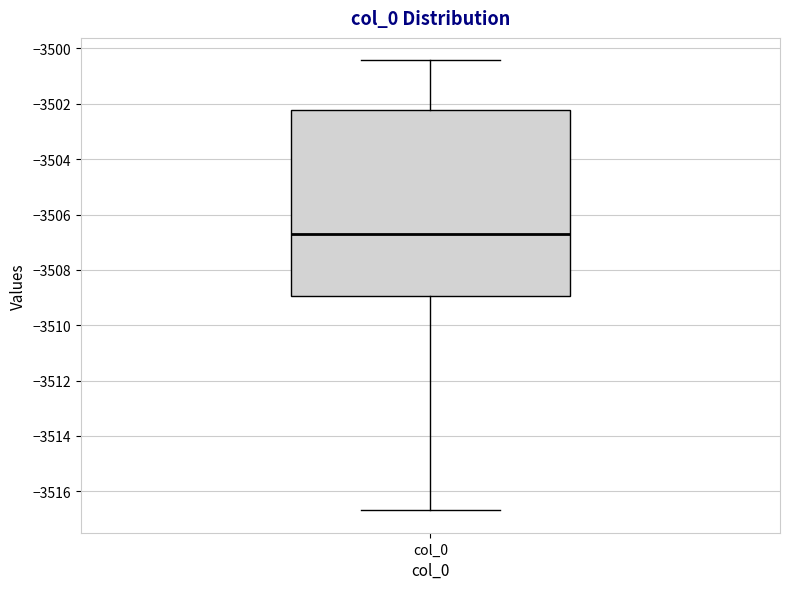

Transcribe this box plot: give where the median line is, the range the box spans, and where the two whiskers end, as read against the y-axis. The values are not printed on the chart, so give them approximately, as read against the axis.

median -3506.8, box -3509.0 to -3502.2, whiskers -3516.6 to -3500.4